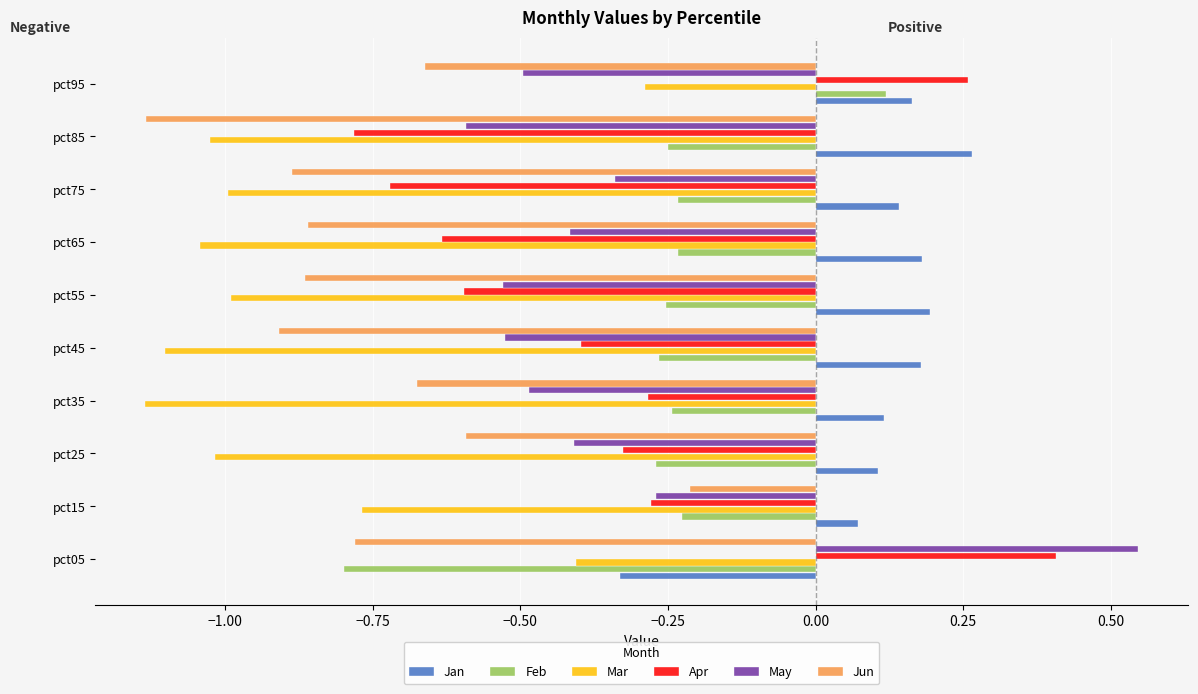

How many groups of bars are there?

10